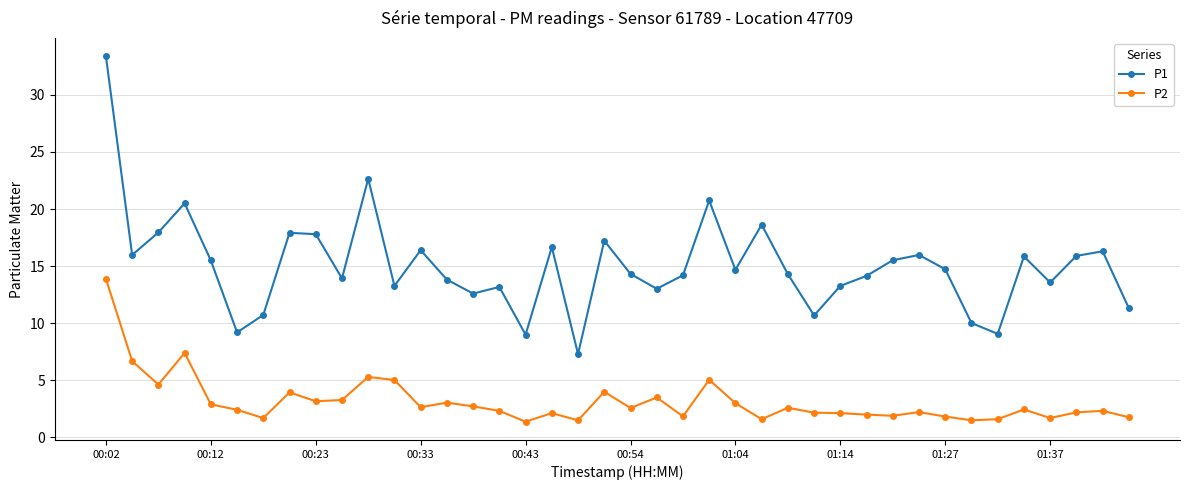

True or false: P2 and P1 intersect in this chart.

False